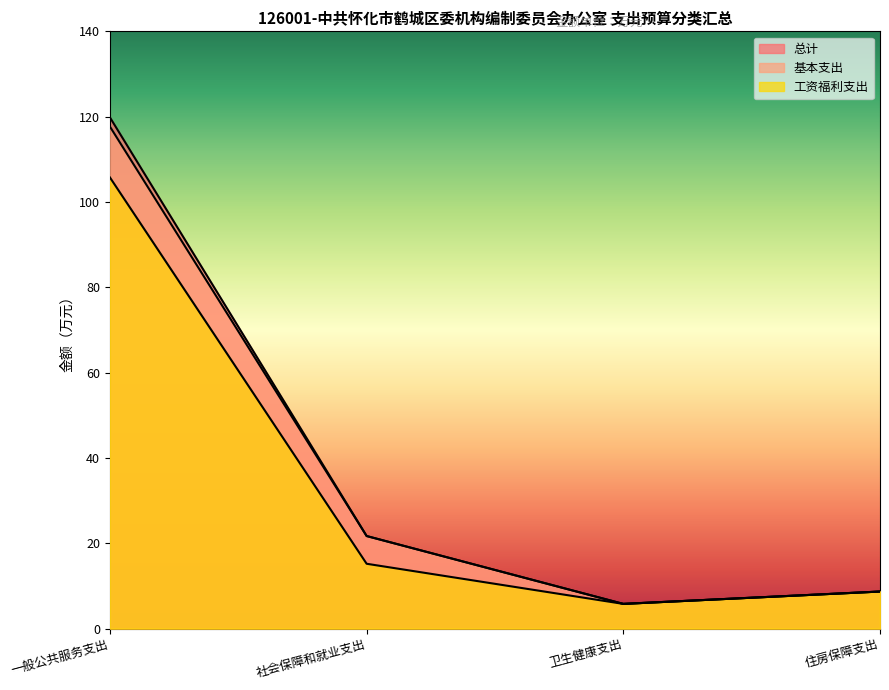

What is the total value across all series at 社会保障和就业支出?

58.6